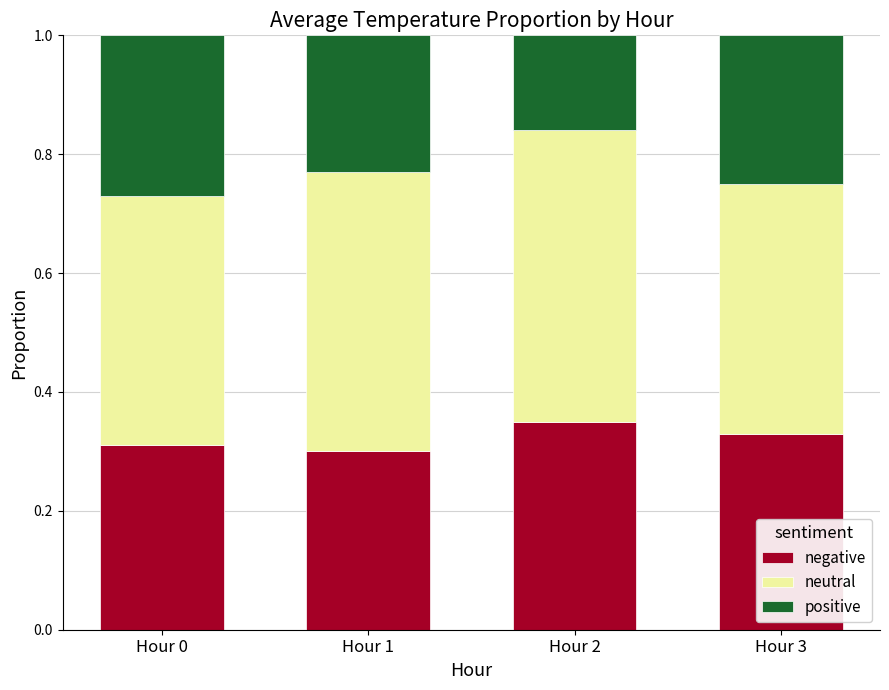

Does the chart contain any negative values?

No